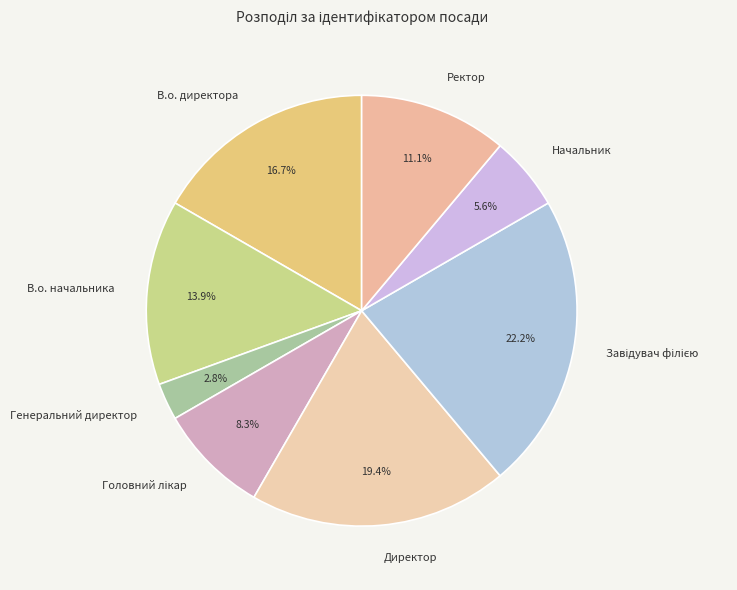

To the nearest percent, what is the average slice percentage?

12%